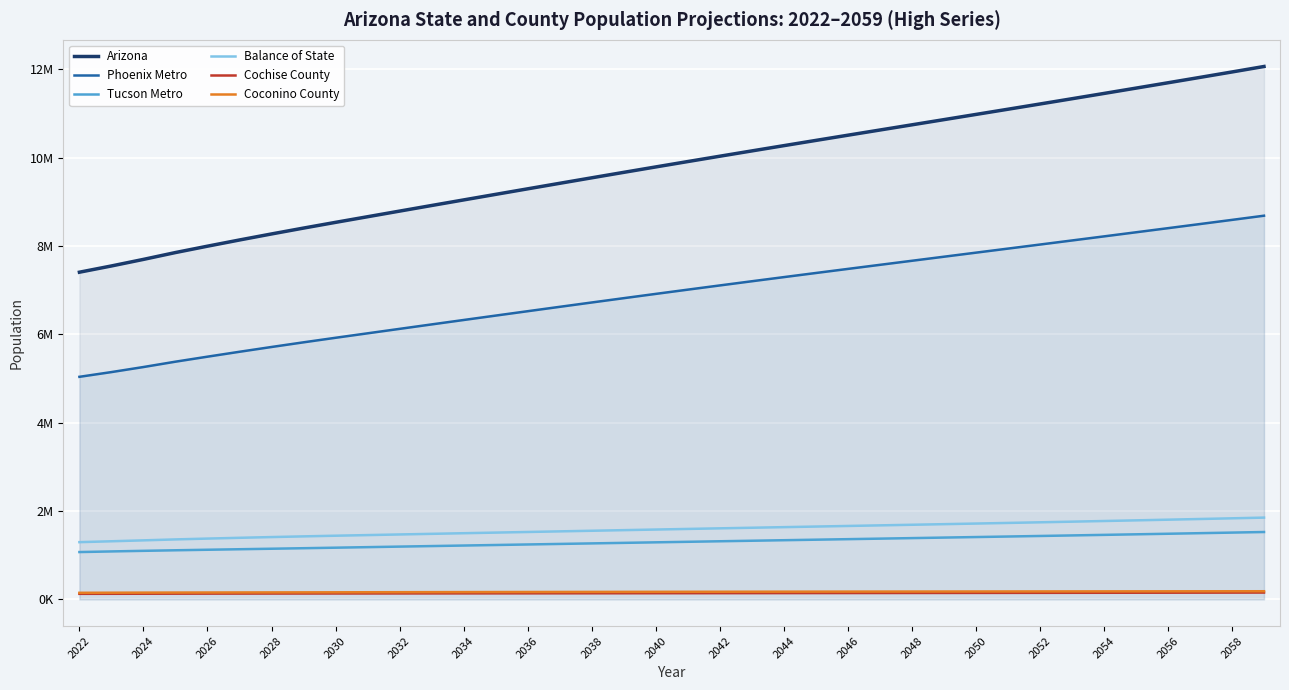

How many lines are shown in the chart?

6